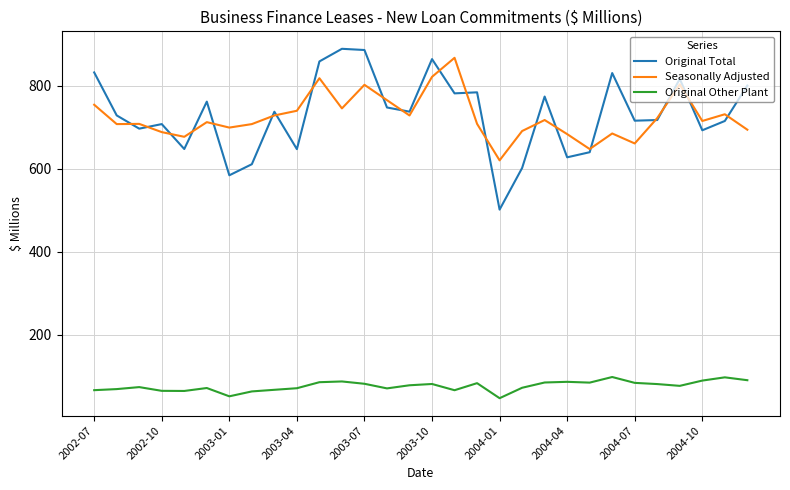

What are all the series names shown in the legend?

Original Total, Seasonally Adjusted, Original Other Plant